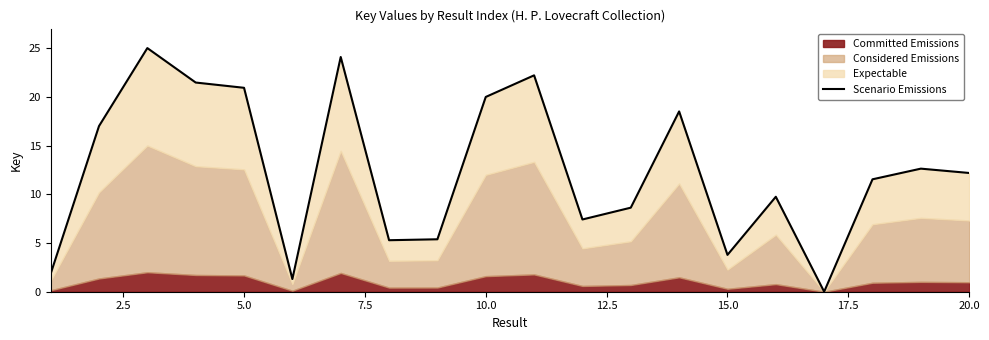

What is the average value?

12.4